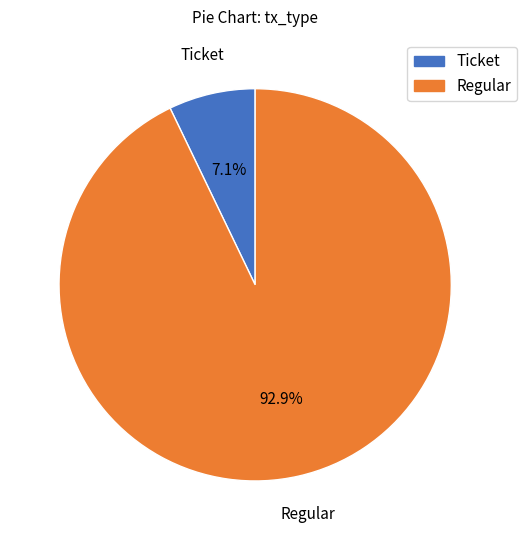

What percentage do Regular and Ticket together represent?

100.0%